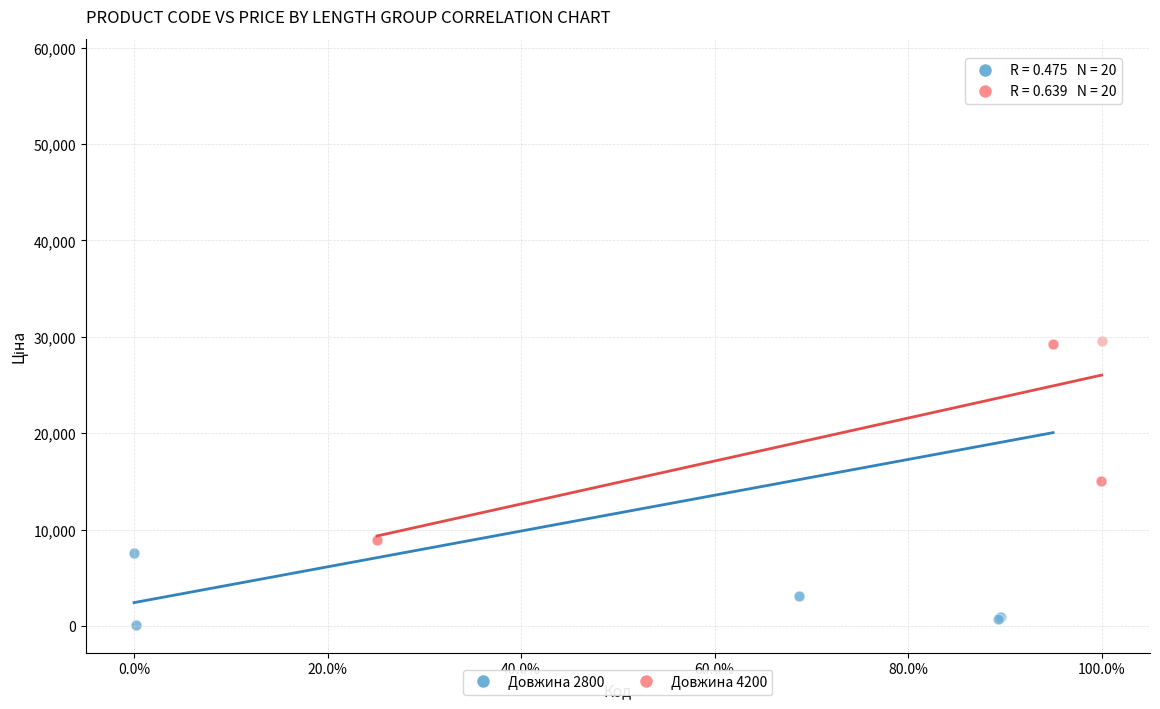

Which series contains the lowest Y value?

Довжина 2800